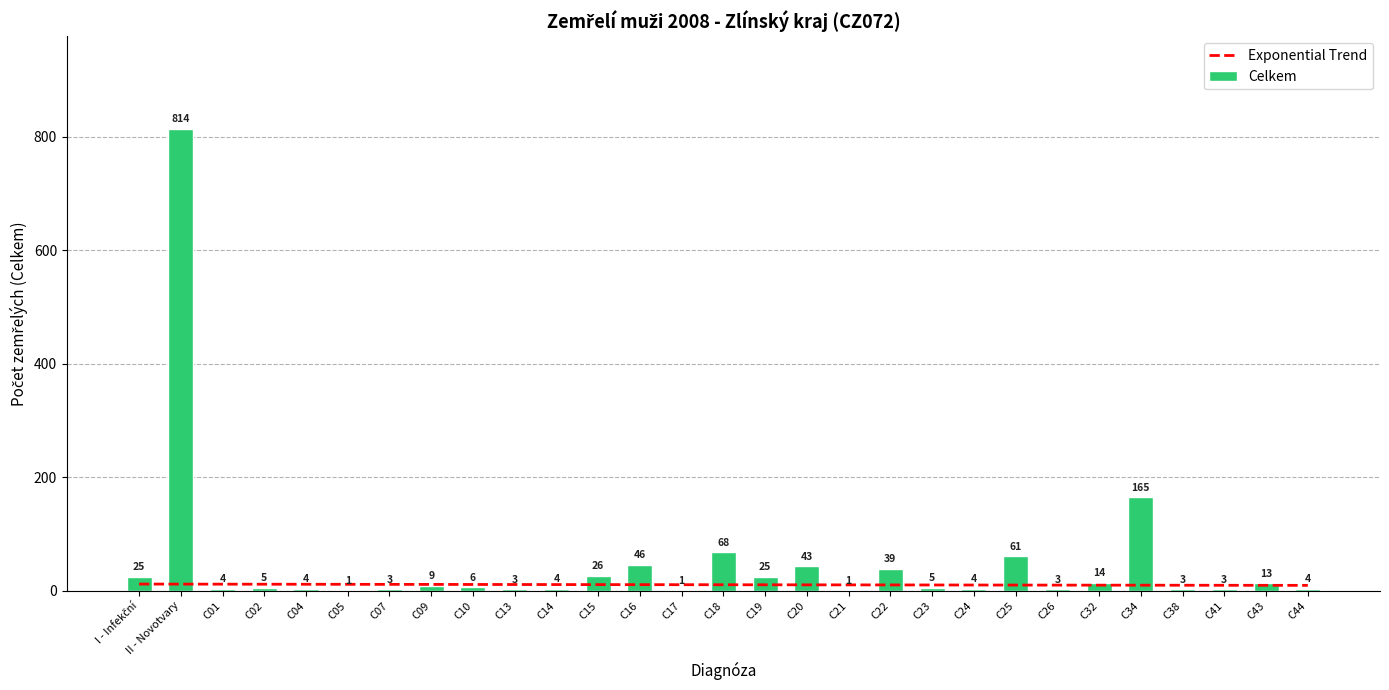

What is the smallest value displayed?

1.0